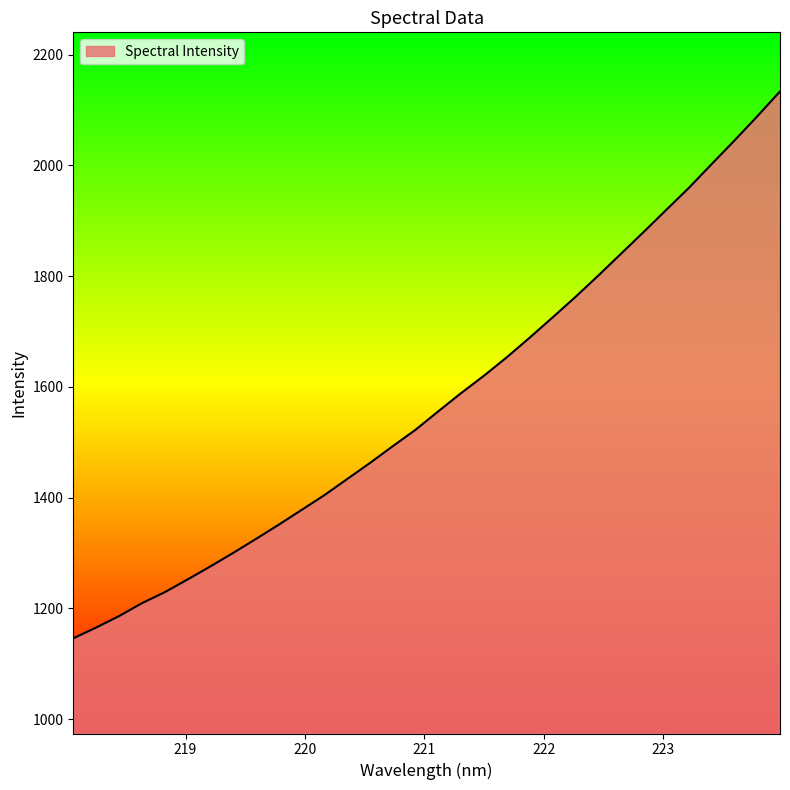

Does the chart have visible grid lines?

No